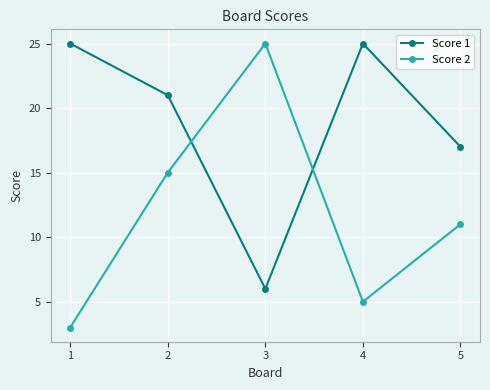

List the labels in order of Score 2 value, largest first.

3, 2, 5, 4, 1